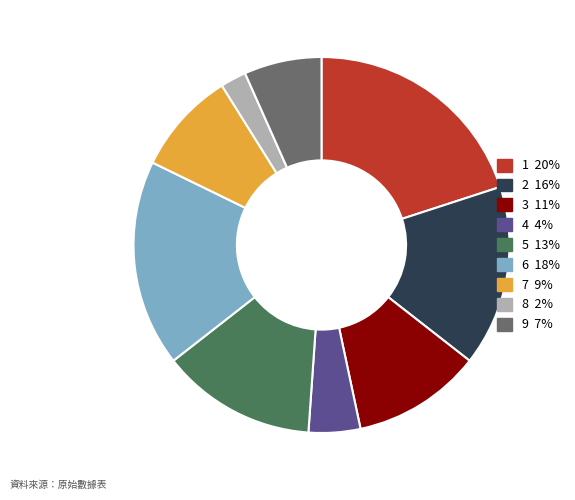

Is it true that 9 is 7% of the pie?

True